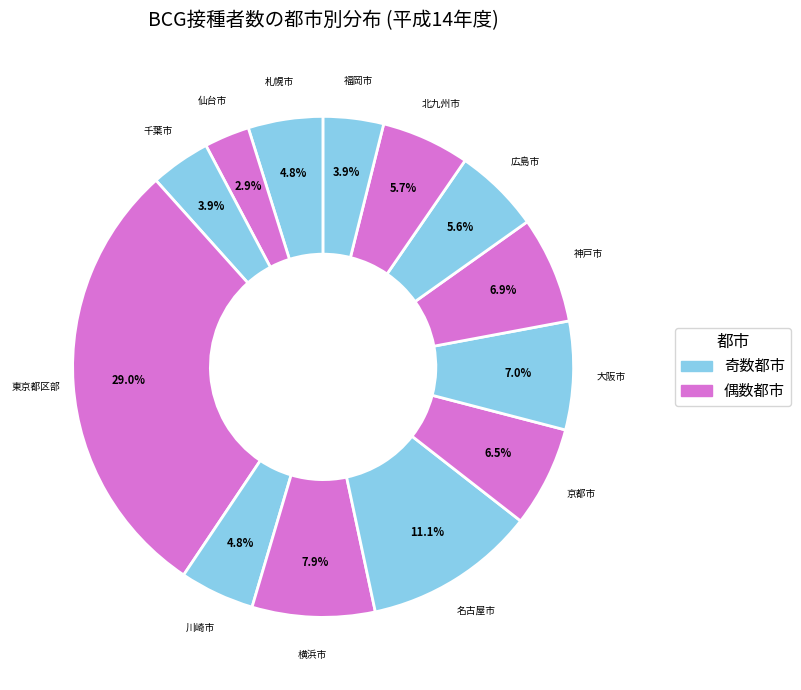

Which slice is the smallest?

仙台市